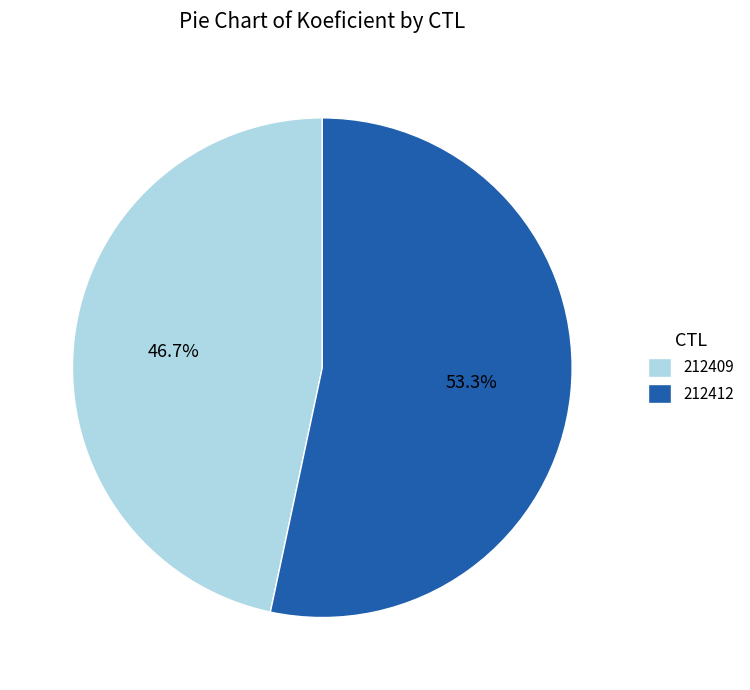

Combined, do 212412 and 212409 account for over 50%?

Yes